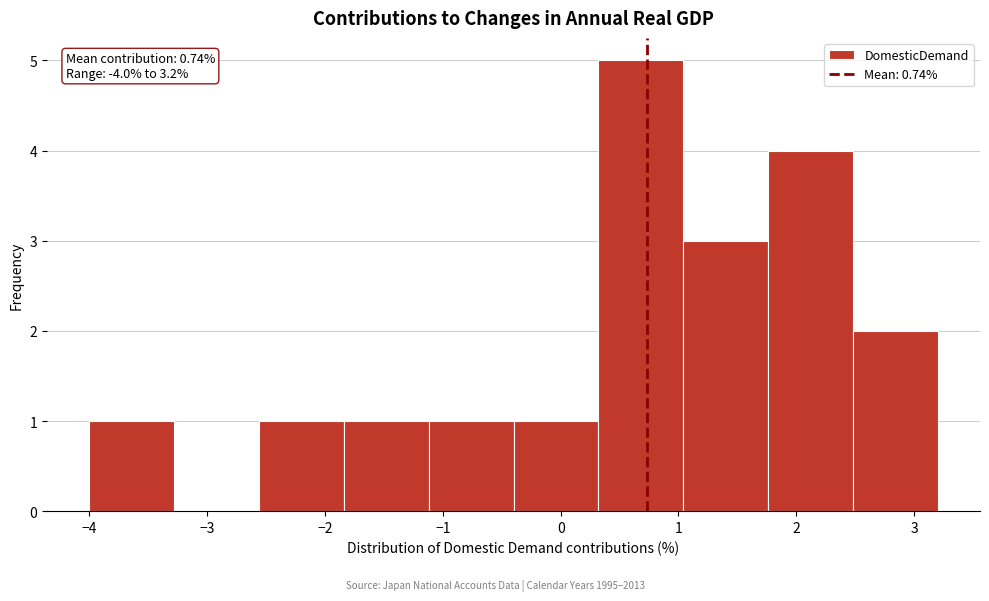

Over which range of the x-axis is the bar tallest?

0.32 to 1.04